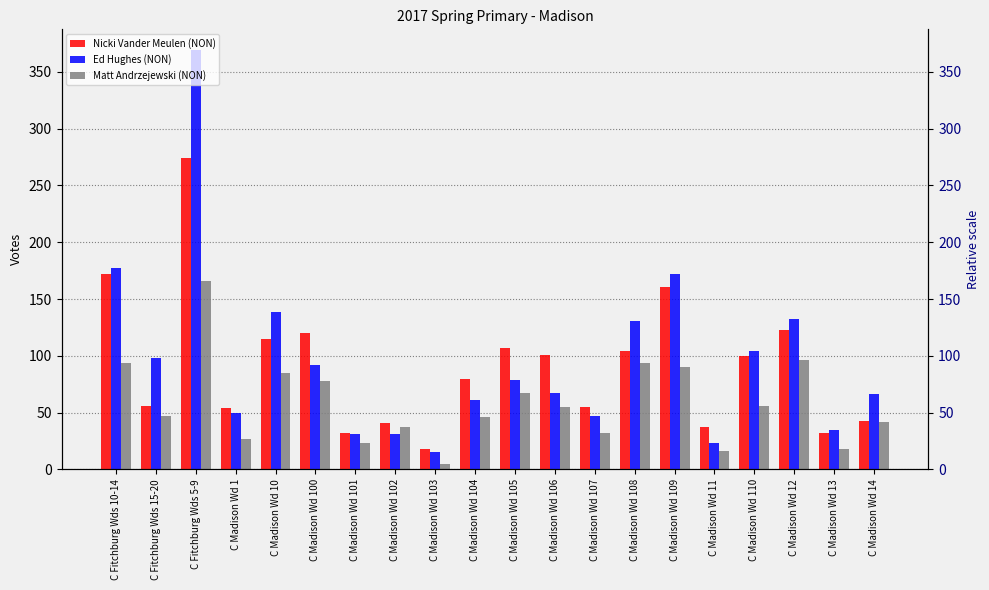

List the series in order of their peak value, highest first.

Ed Hughes (NON), Nicki Vander Meulen (NON), Matt Andrzejewski (NON)